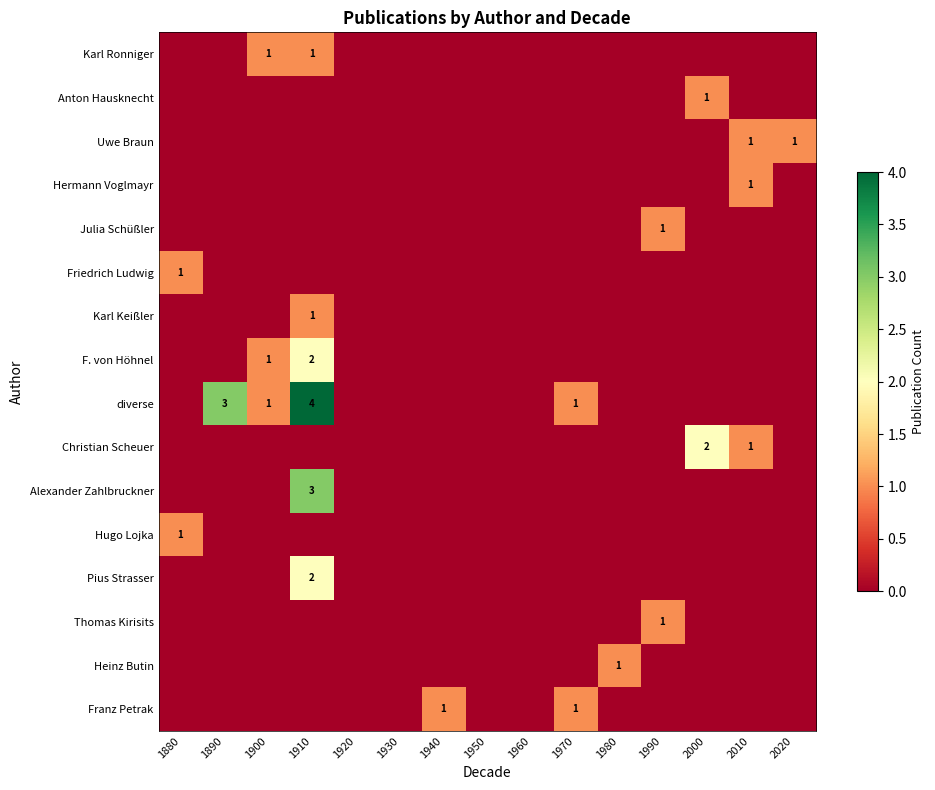

The Heinz Butin series shows 1 at 1980. True or false?

True